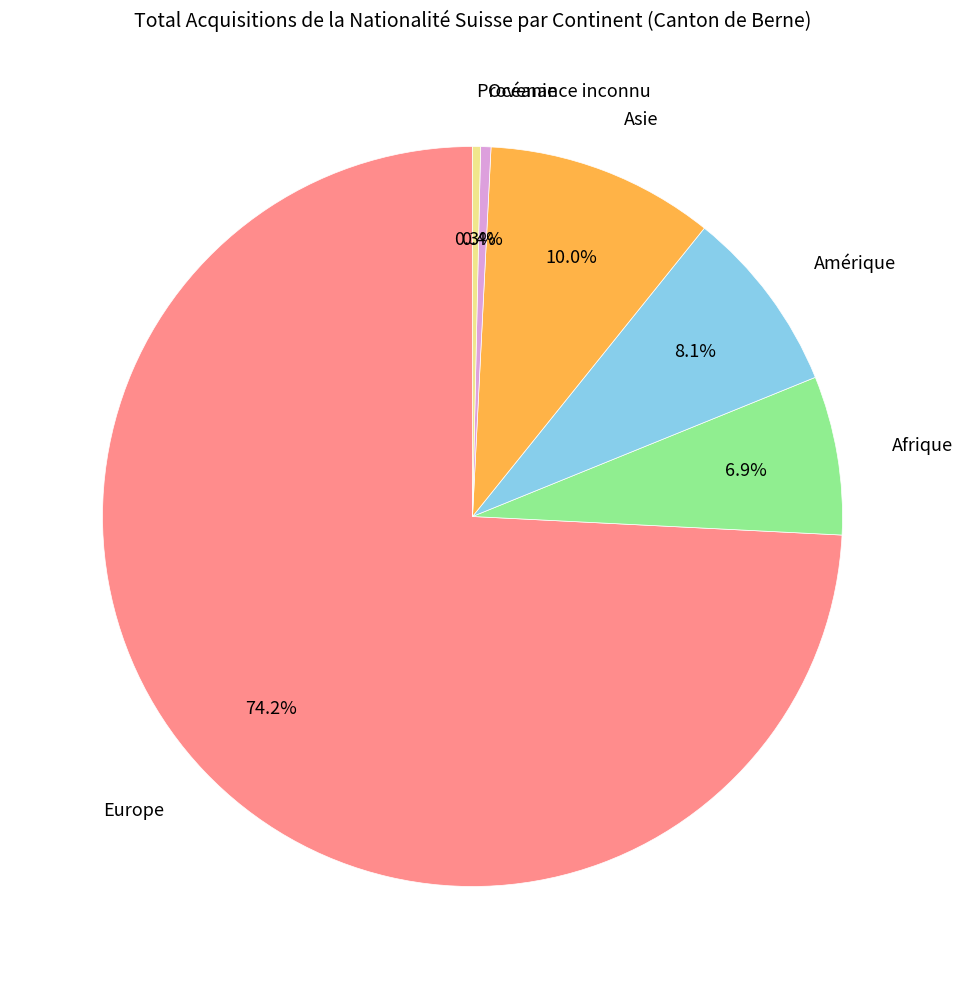

Is there a majority slice in this chart?

Yes